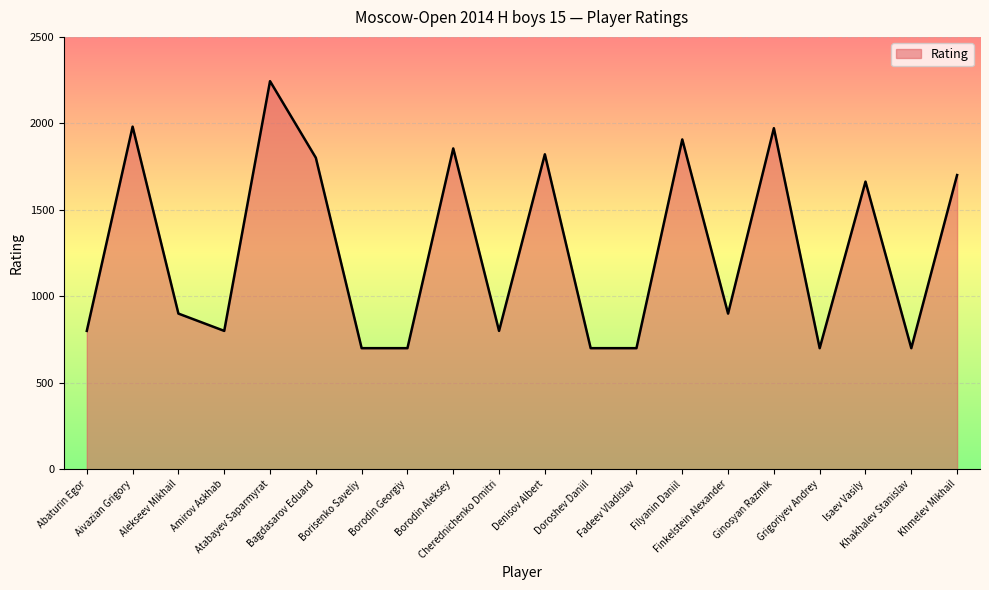

What is the difference between the values at Khmelev Mikhail and Isaev Vasily?

38